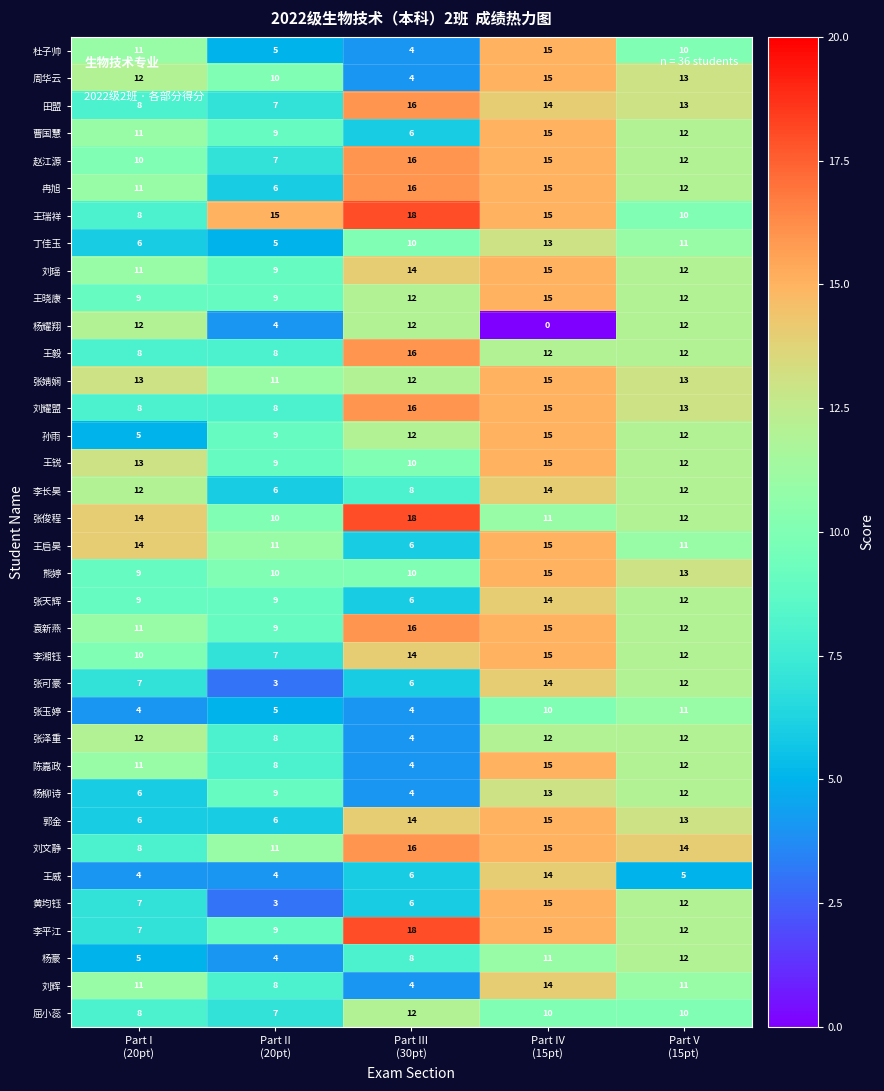

Which series has the largest total across all categories?

王瑞祥